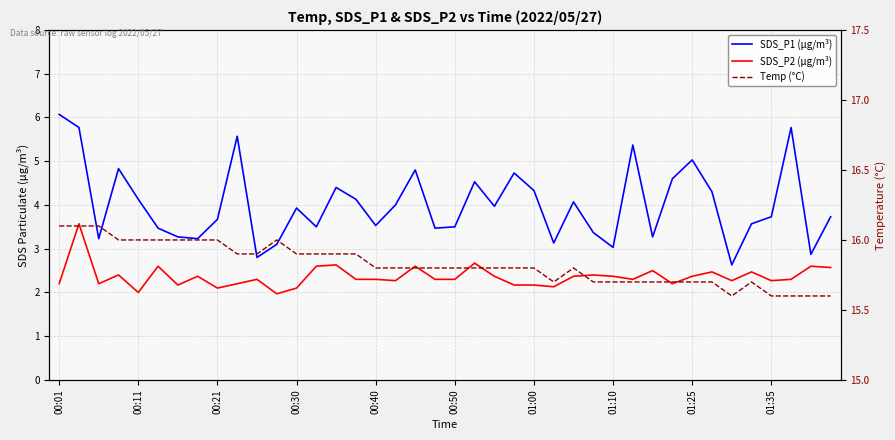

What is the label of the 40th point from the right?

00:01